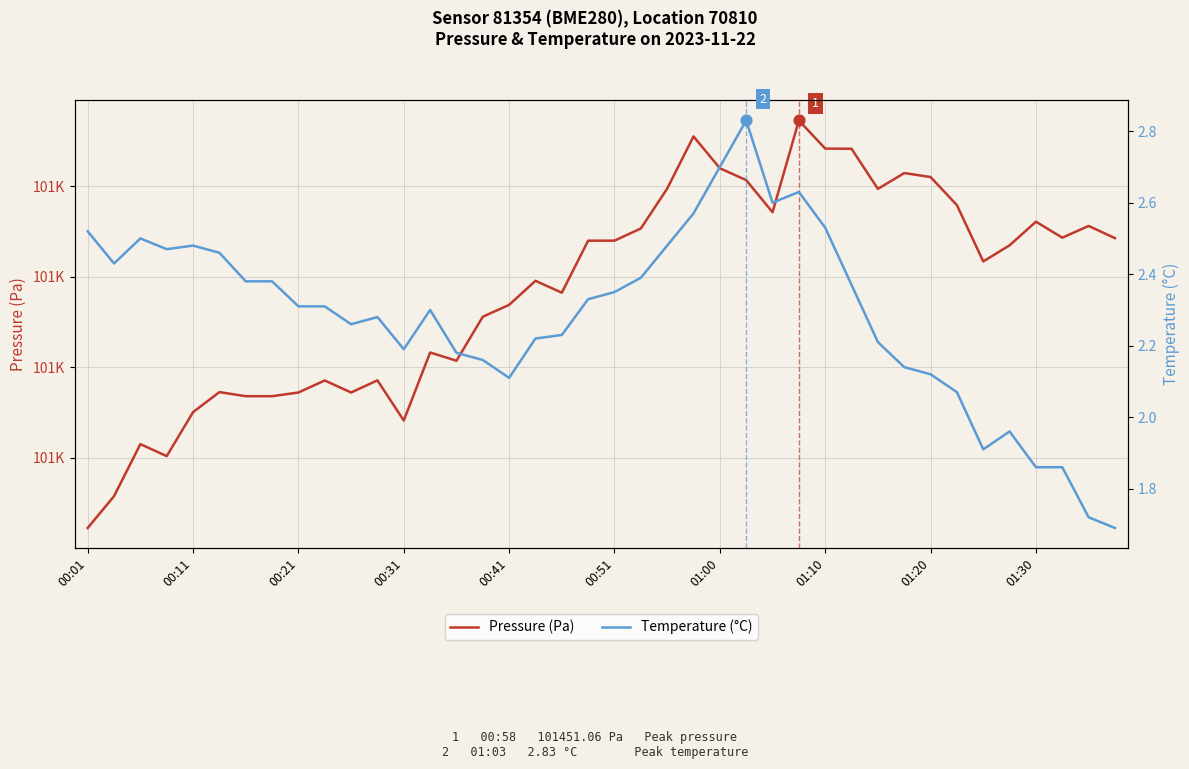

At how many categories does at least one series exceed 20932?

40